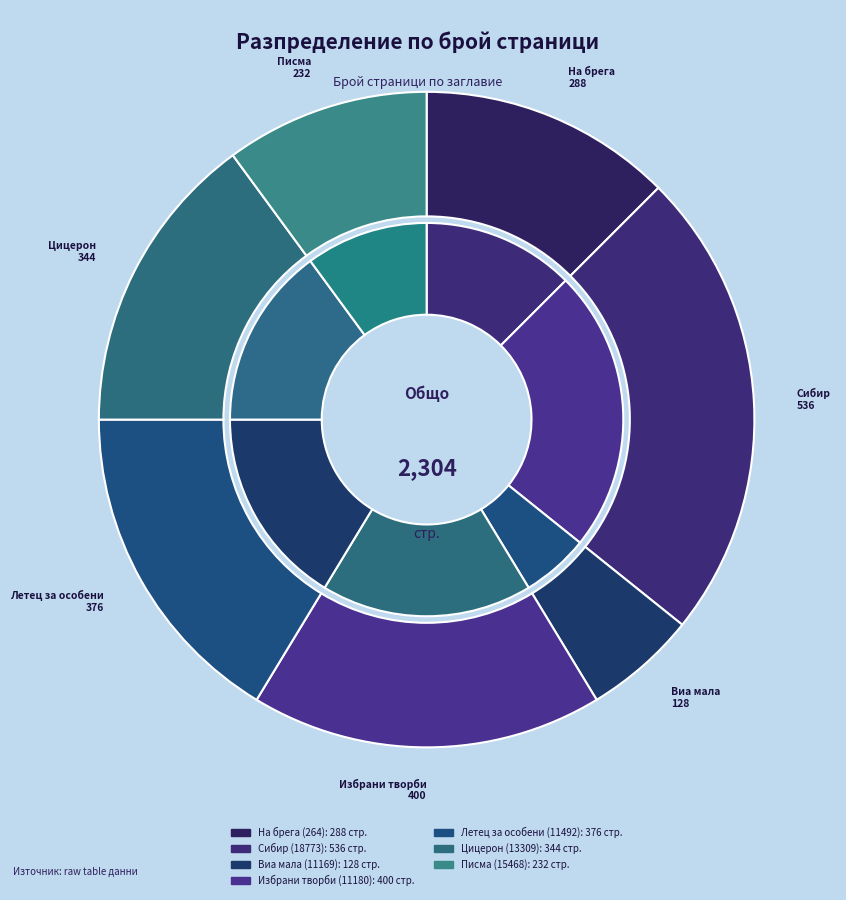

Which category has the biggest portion of the pie?

Сибир (18773)